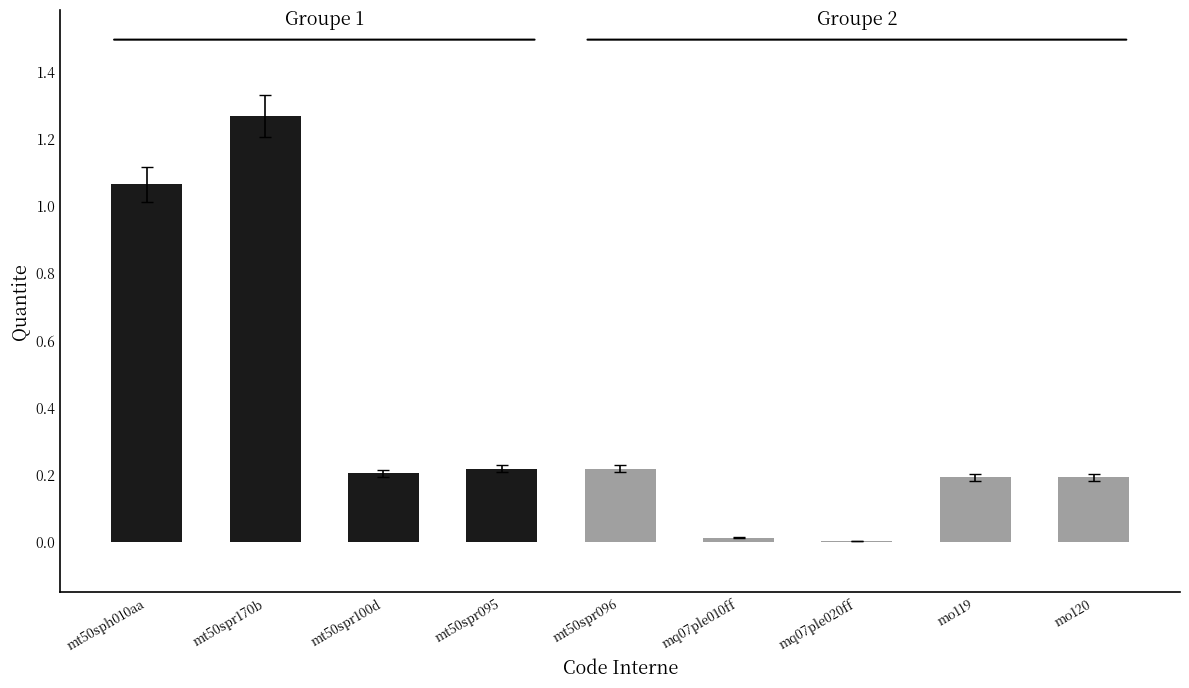

The value at mt50spr100d is 0.2. True or false?

True